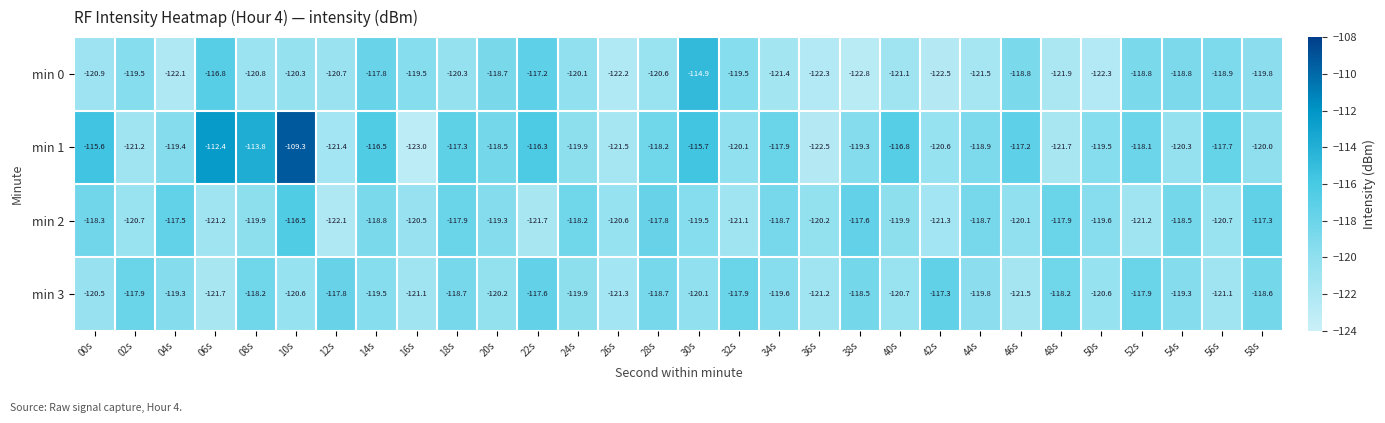

Which label corresponds to the largest value in the chart?

10s